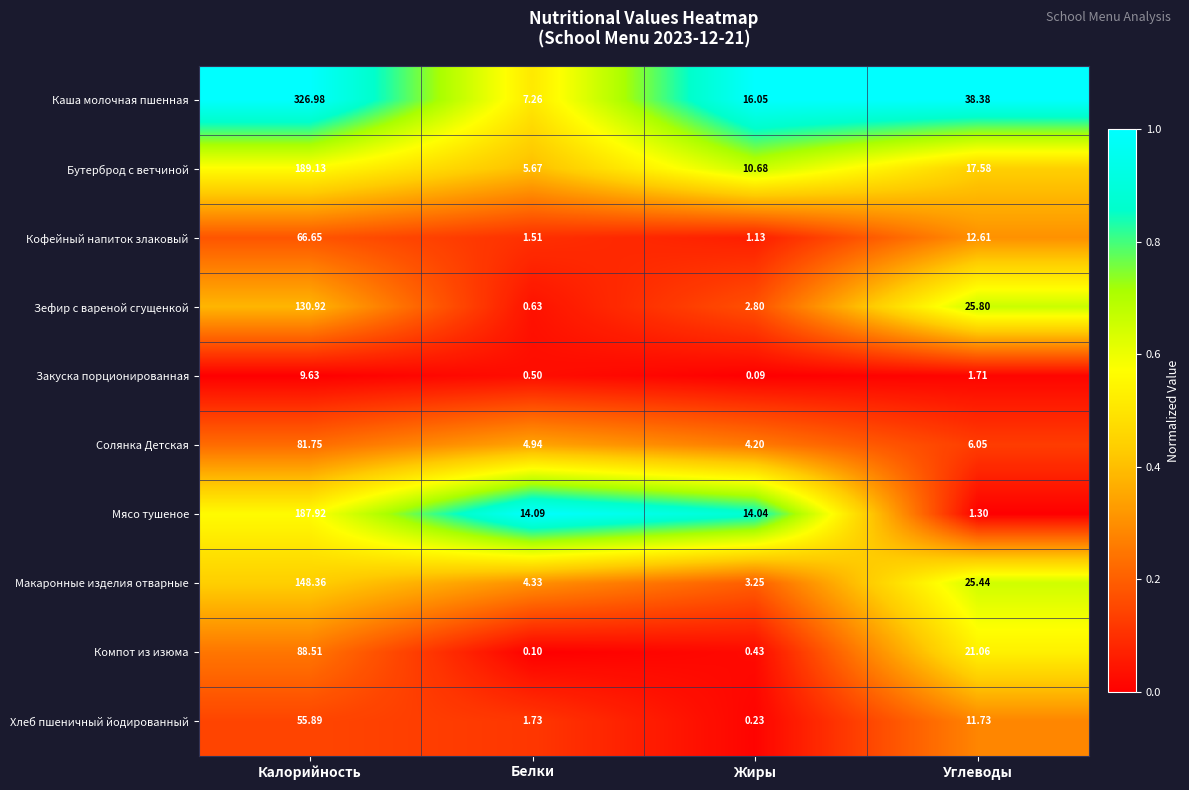

Which series has the largest total across all categories?

Каша молочная пшенная